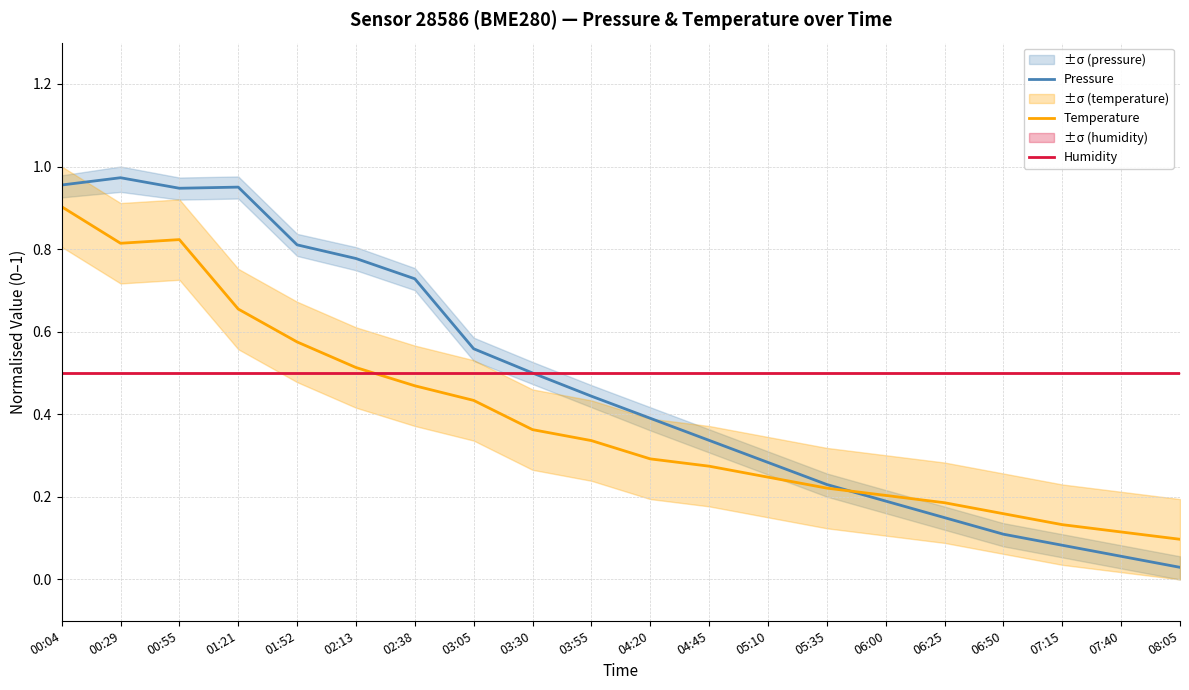

True or false: Humidity has more than 0 points higher than both neighbors.

False